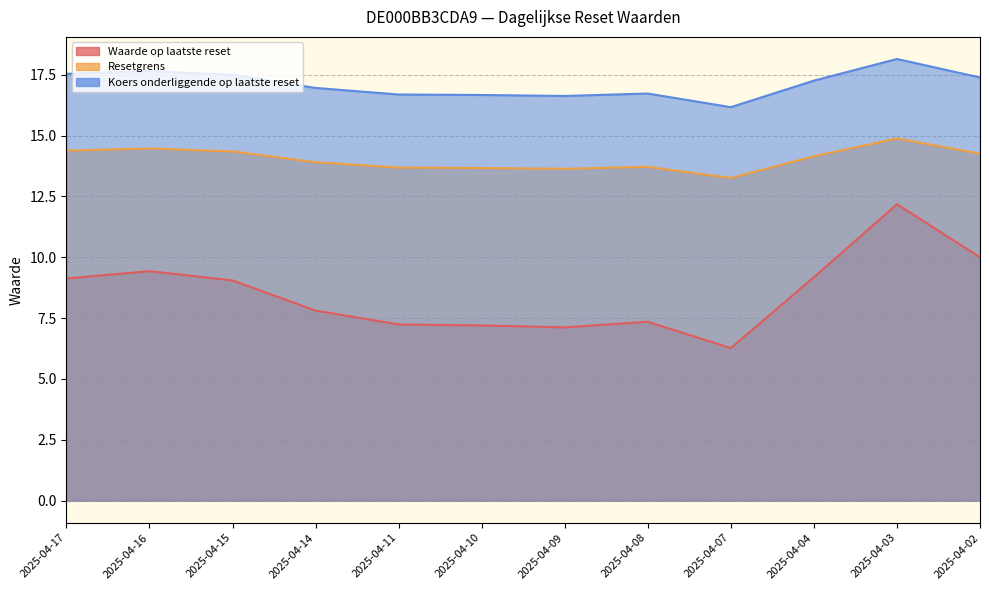

What is the difference between the highest and lowest values at 2025-04-17?

8.4